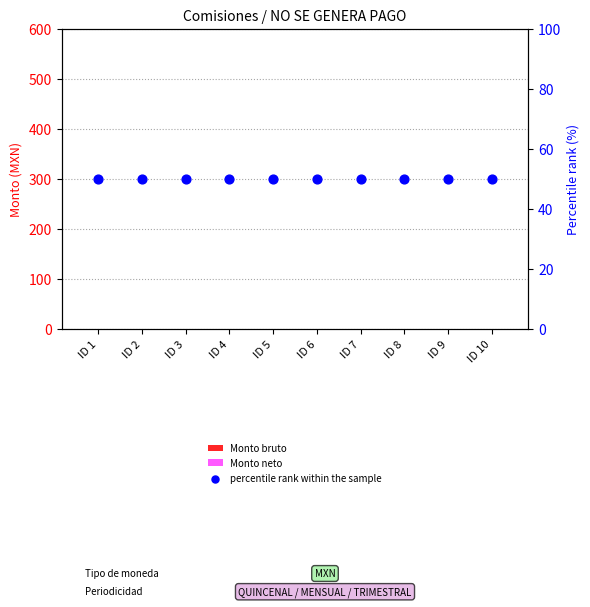

Which series contains the lowest Y value?

Monto bruto